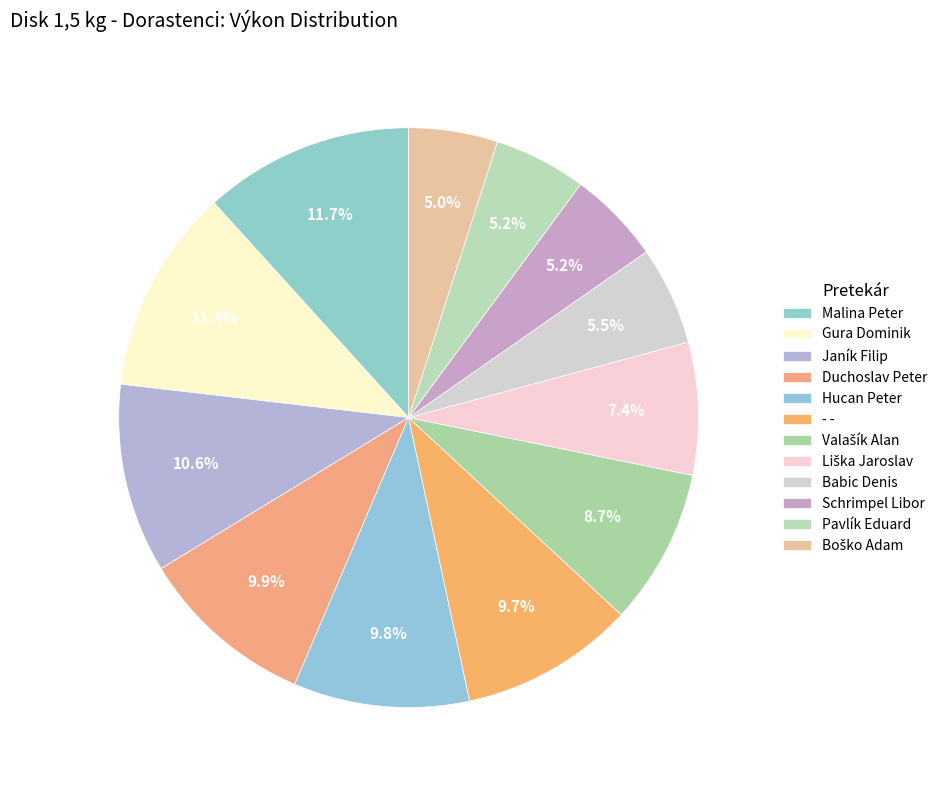

Does any single category account for the majority?

No